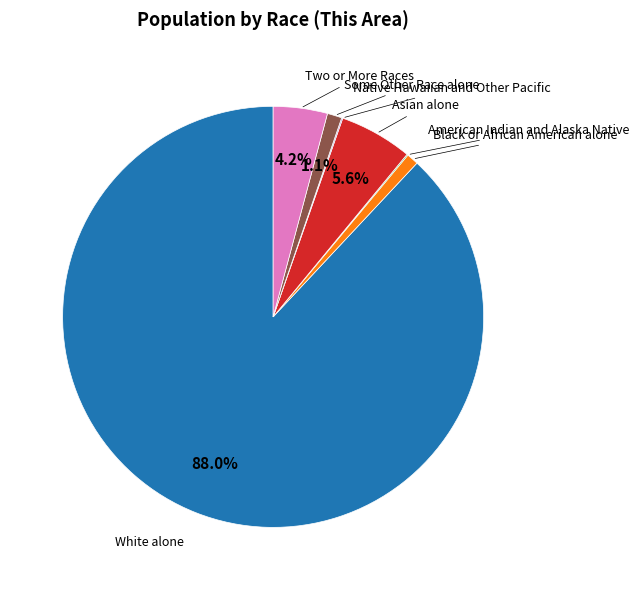

How much of the chart is everything except White alone?

12.0%